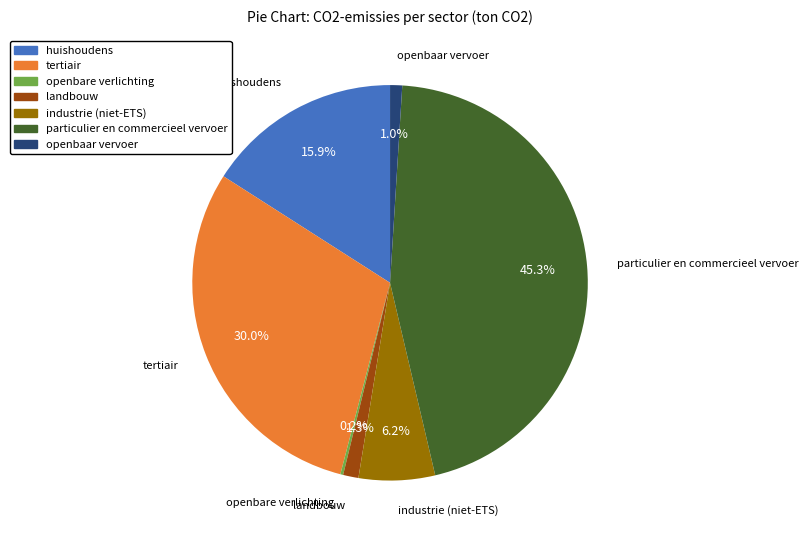

Is there a majority slice in this chart?

No